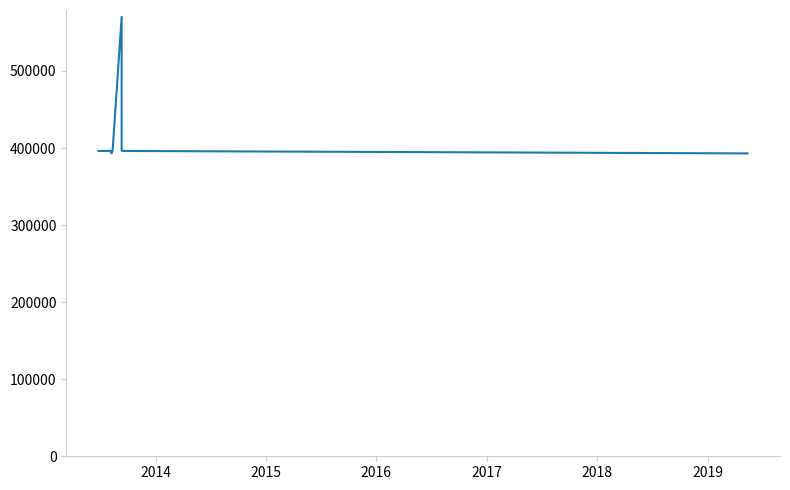

Reading right to left, what are all the values shown in this chart?

393034	393034	396209	396427	570266	396209	393034	396209	396427	396209	396209	396427	396209	396209	396209